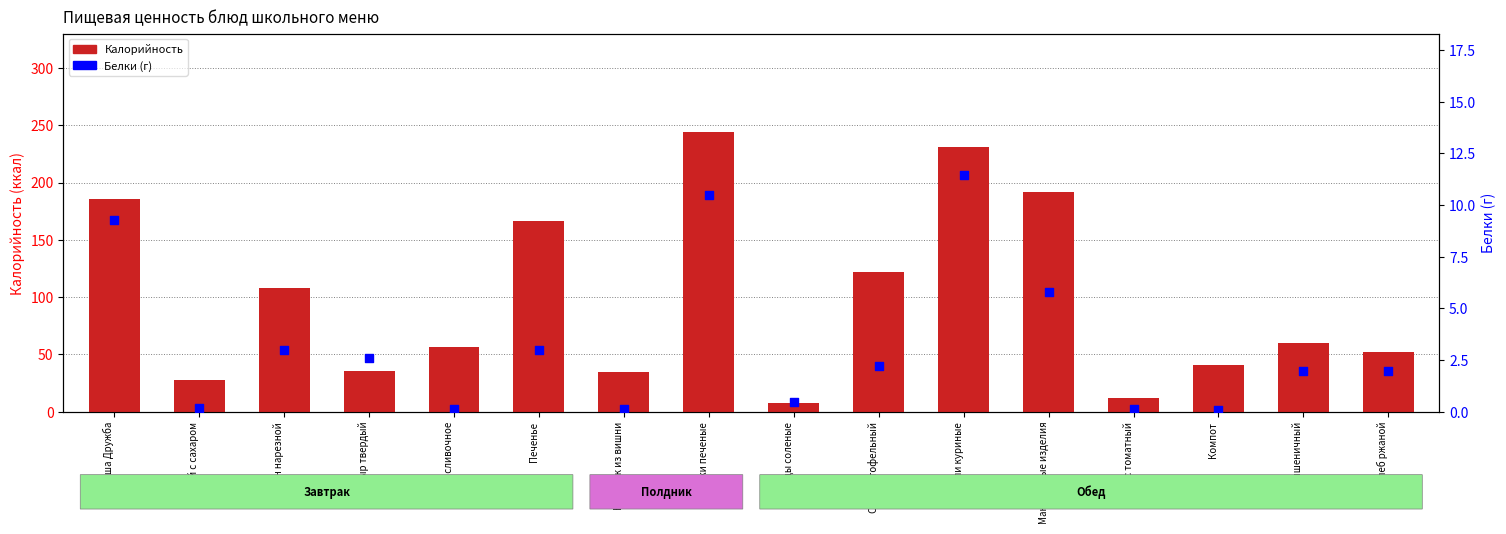

At how many categories does at least one series exceed 173?

4